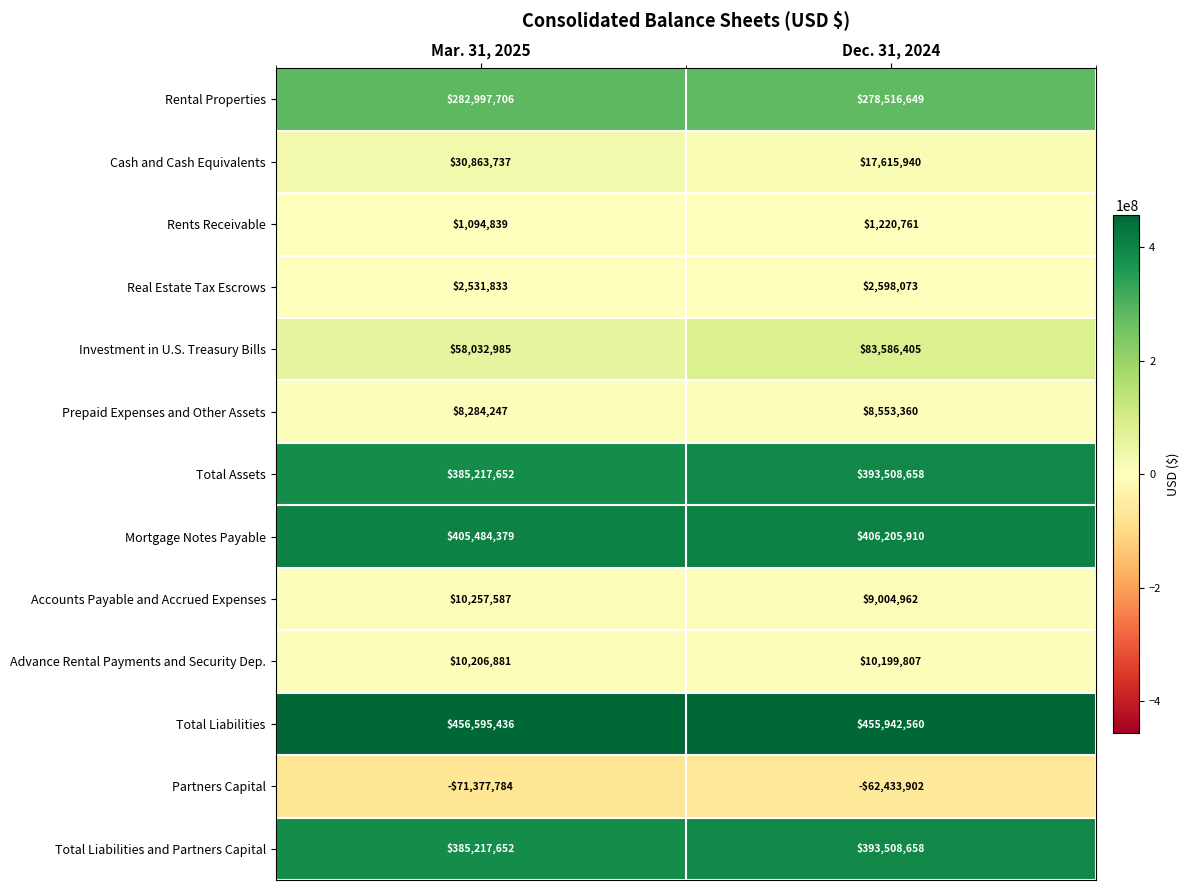

Which series has the largest total across all categories?

Total Liabilities